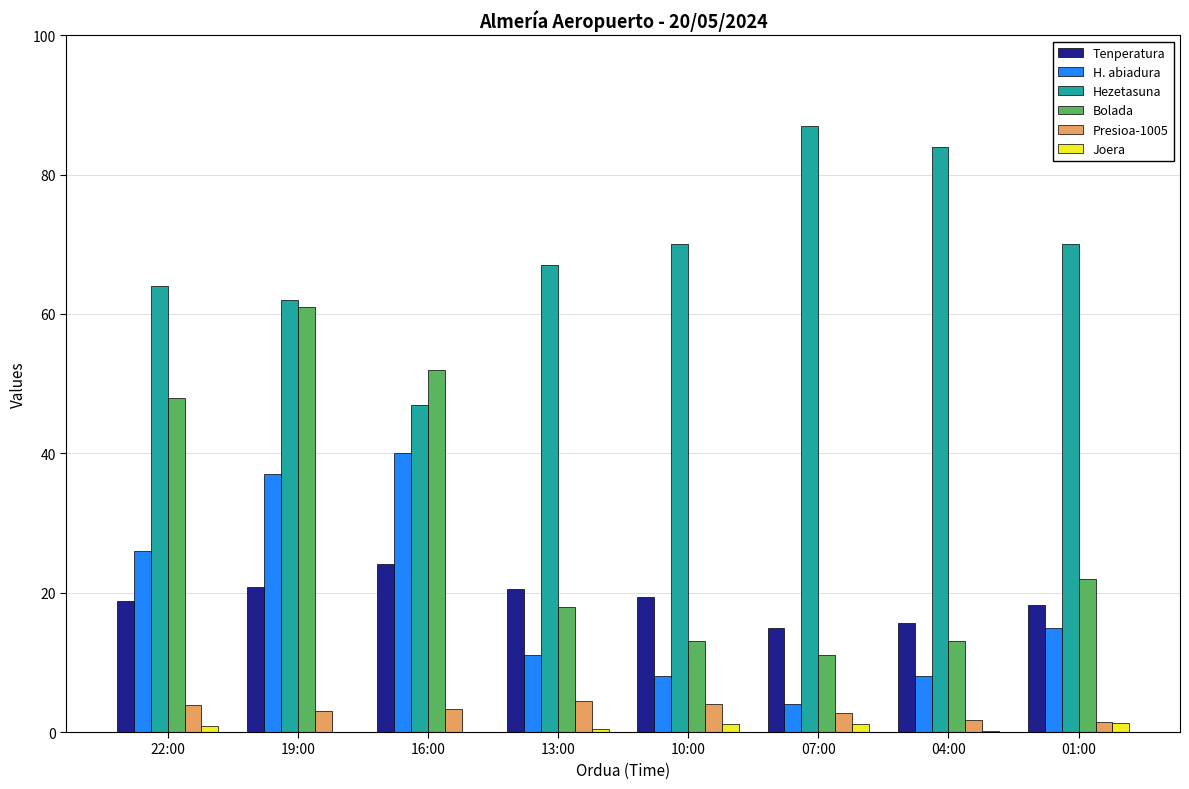

What is the maximum value shown in the chart?

87.0